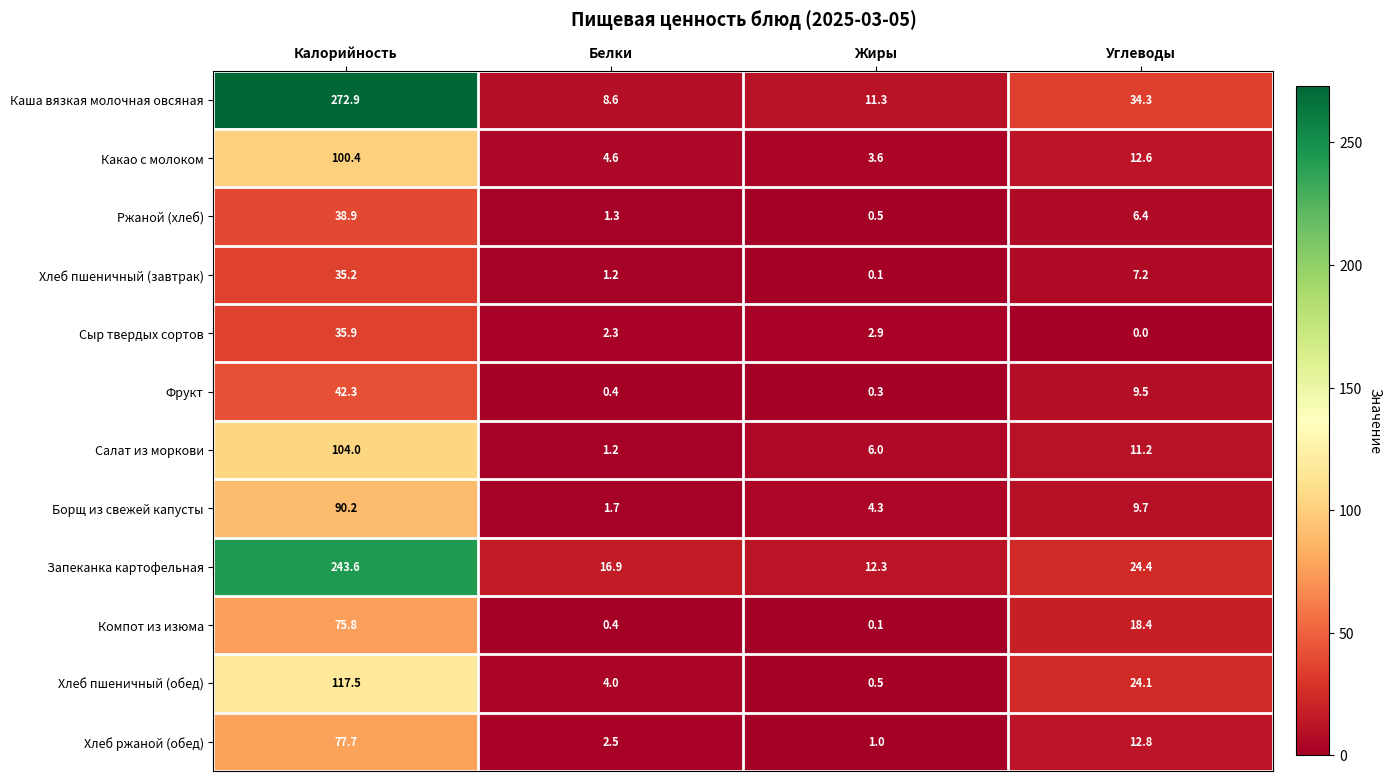

What is the difference between the Запеканка картофельная values at Калорийность and Жиры?

231.3